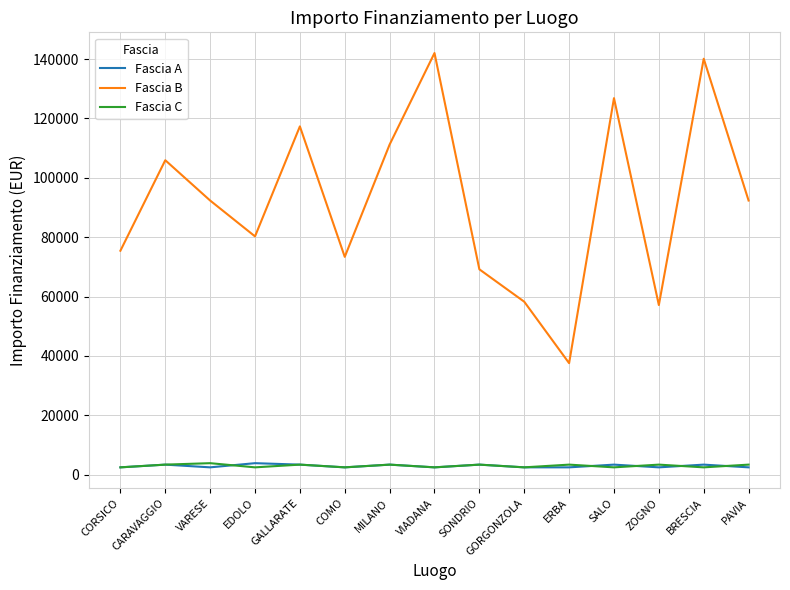

What is the smallest value displayed?

2498.0